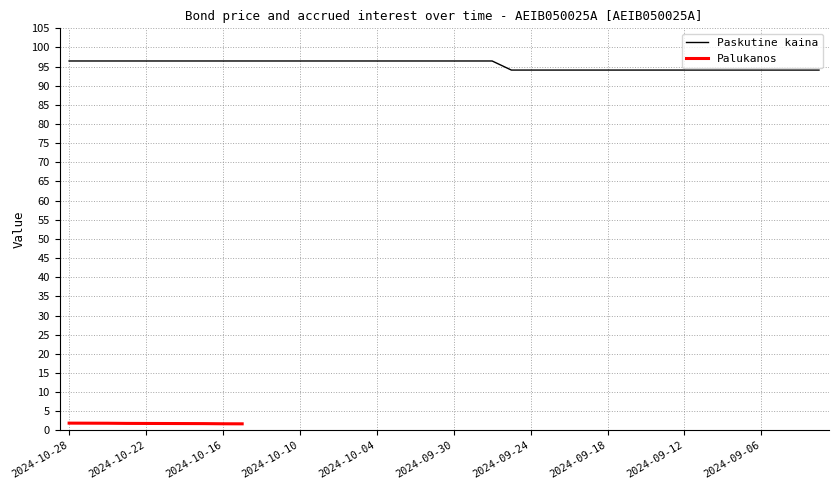

Is it true that the value at 2024-09-03 is 94.1?

True